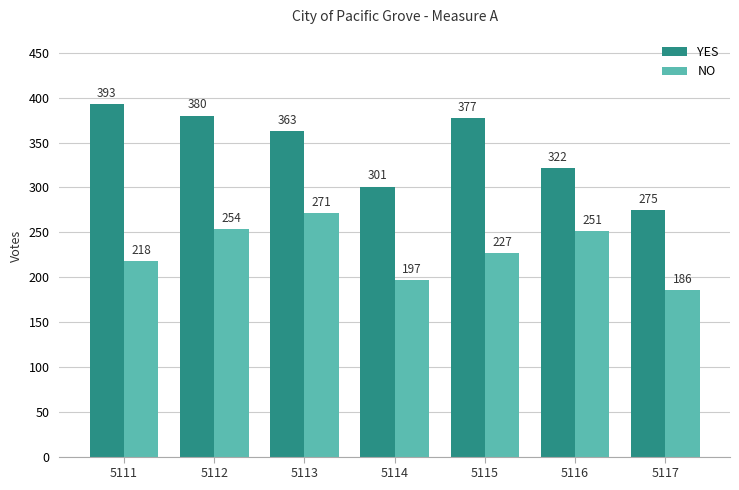

Reading left to right, transcribe all the data shown in this chart.

YES: 5111=393	5112=380	5113=363	5114=301	5115=377	5116=322	5117=275
NO: 5111=218	5112=254	5113=271	5114=197	5115=227	5116=251	5117=186